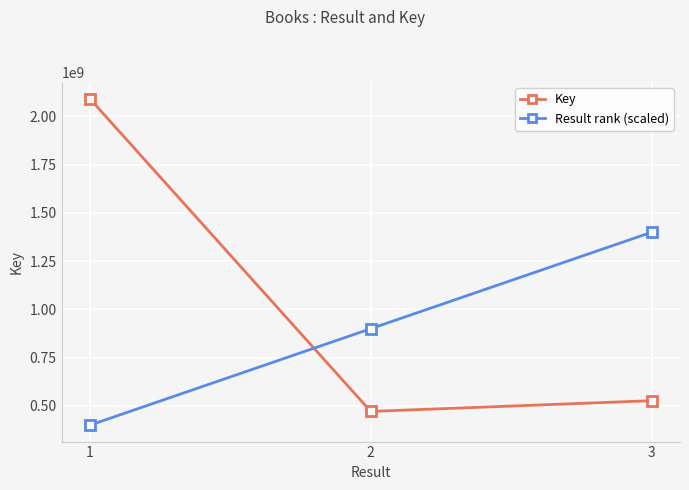

Which series has the widest spread of values?

Key